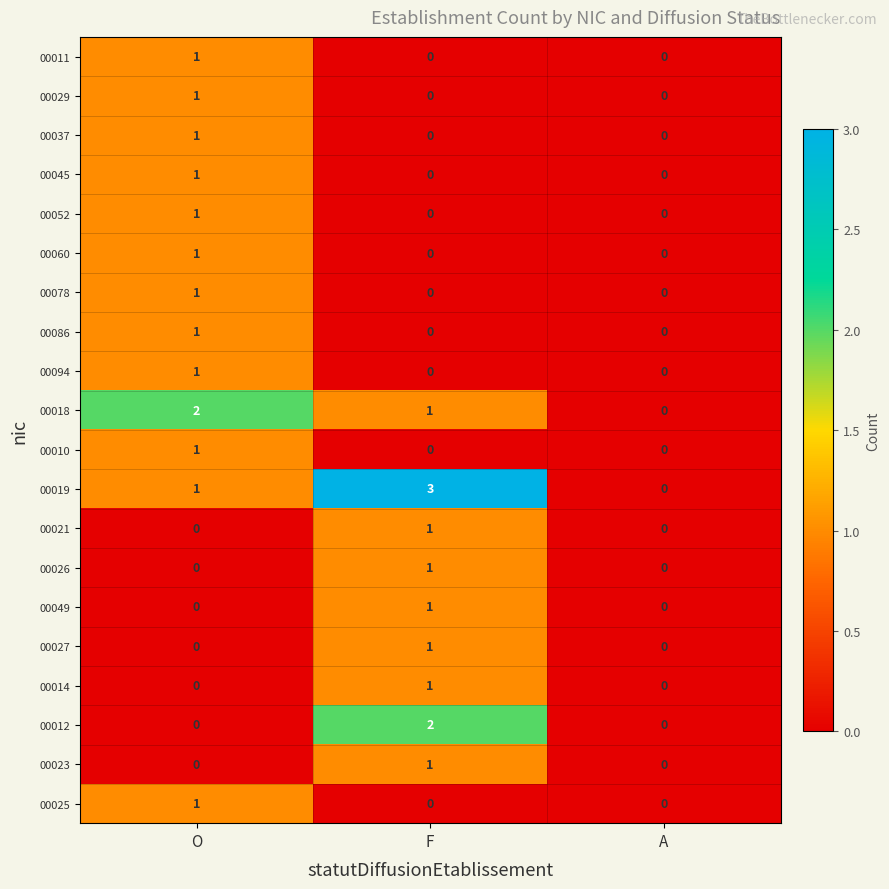

What is the maximum value shown in the chart?

3